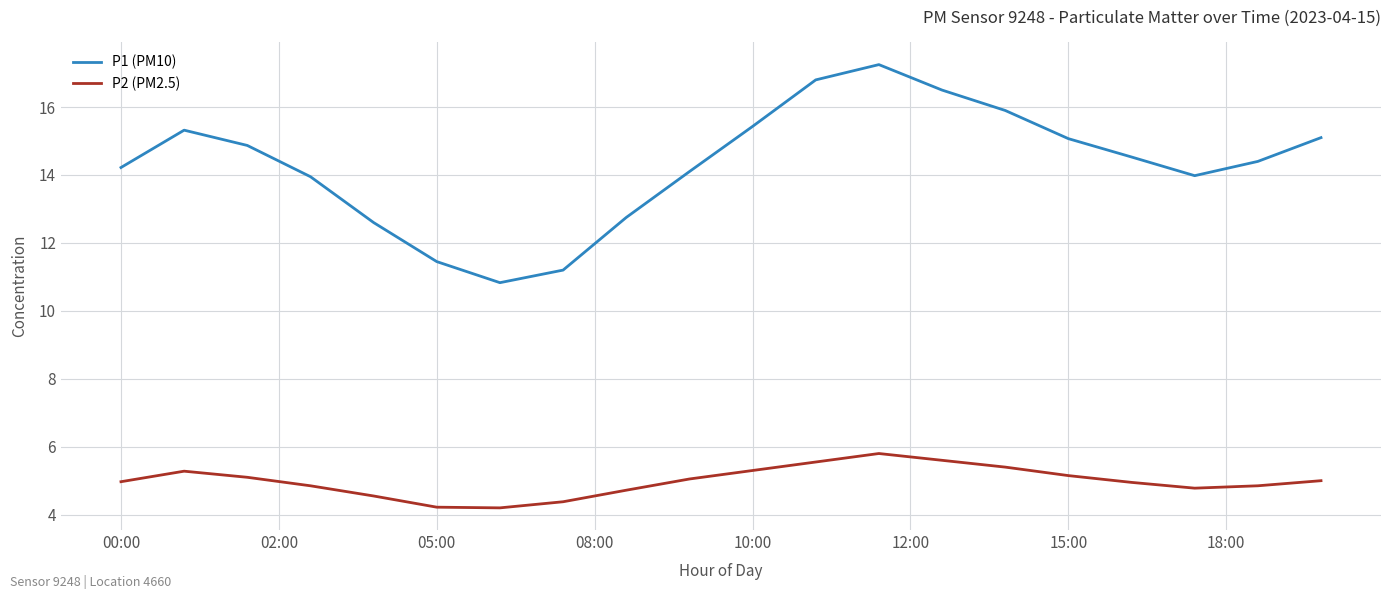

Which series has the largest range (max minus min)?

P1 (PM10)